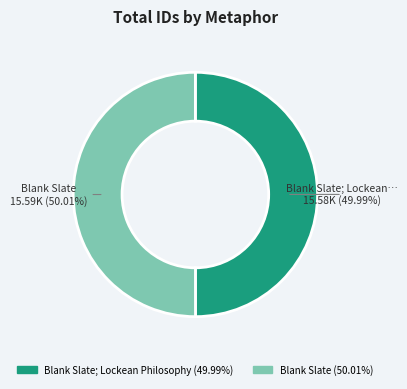

Is there any slice that represents more than half of the pie?

Yes